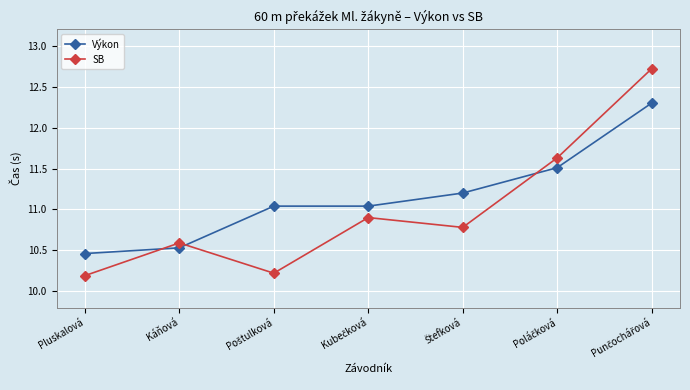

Rank the series by their maximum value, from lowest to highest.

Výkon, SB